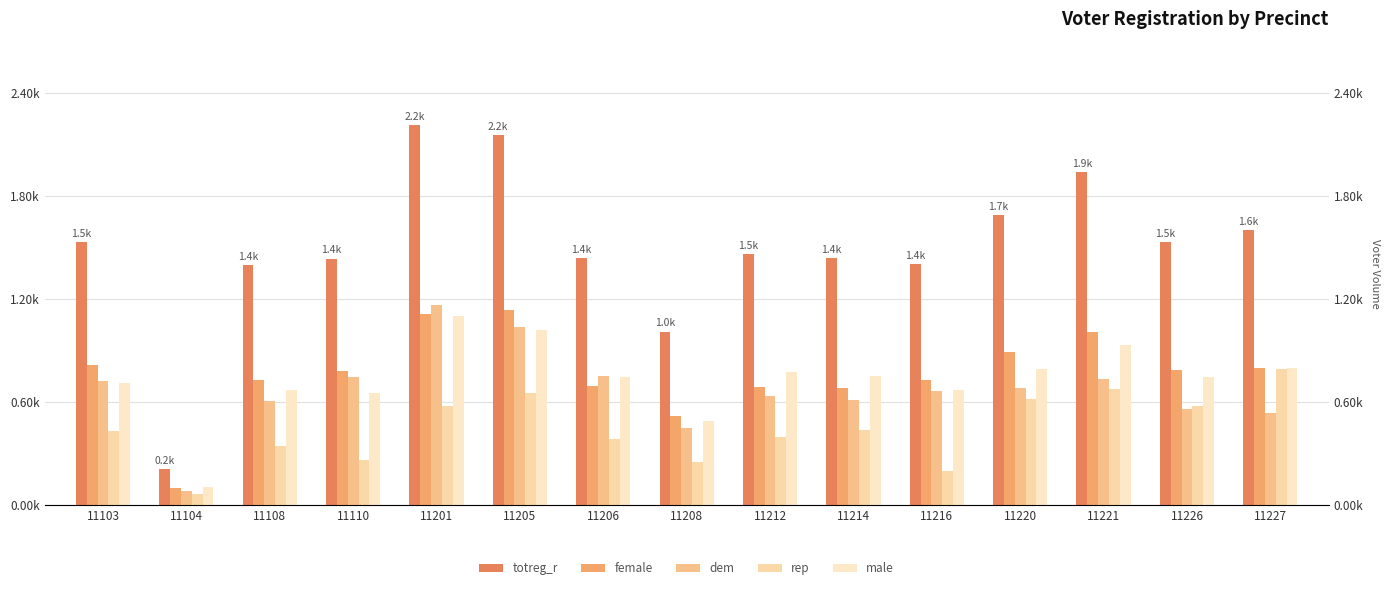

At which label does male reach its peak?

11201